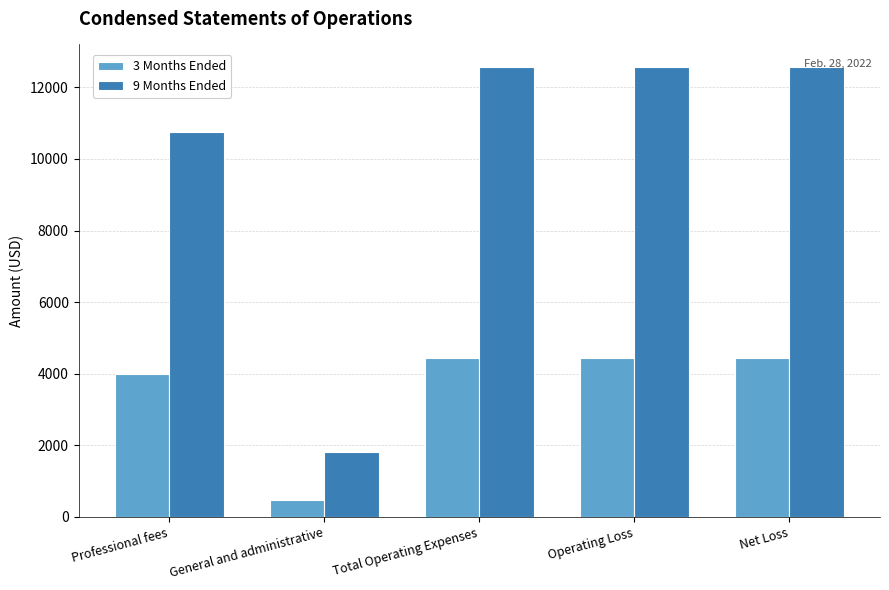

What is the average value of the 3 Months Ended series?

3554